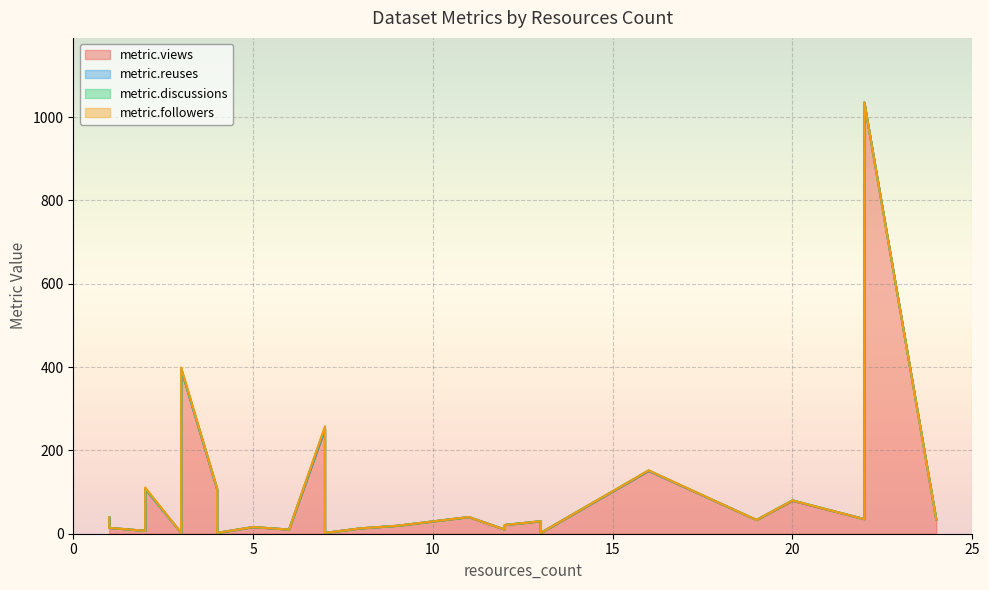

What is the sum of all metric.views values?

2497